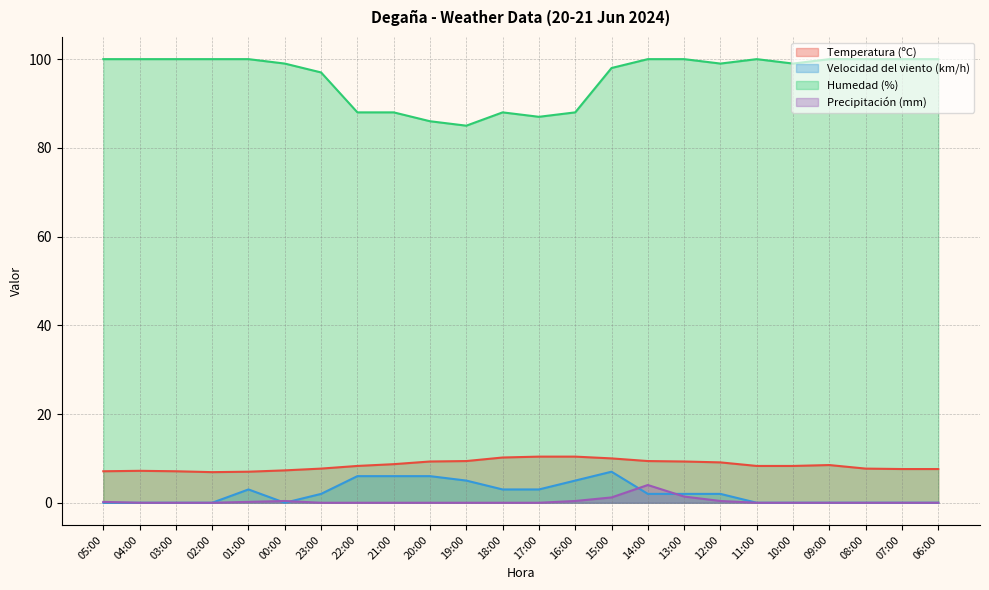

Which category has the lowest value in the Velocidad del viento (km/h) series?

05:00